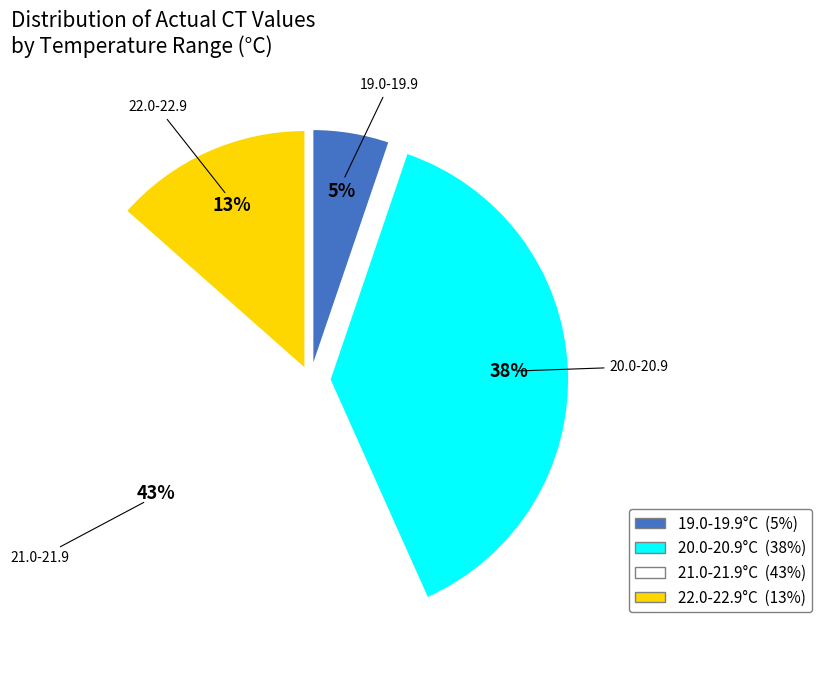

To the nearest percent, what is the average slice percentage?

25%